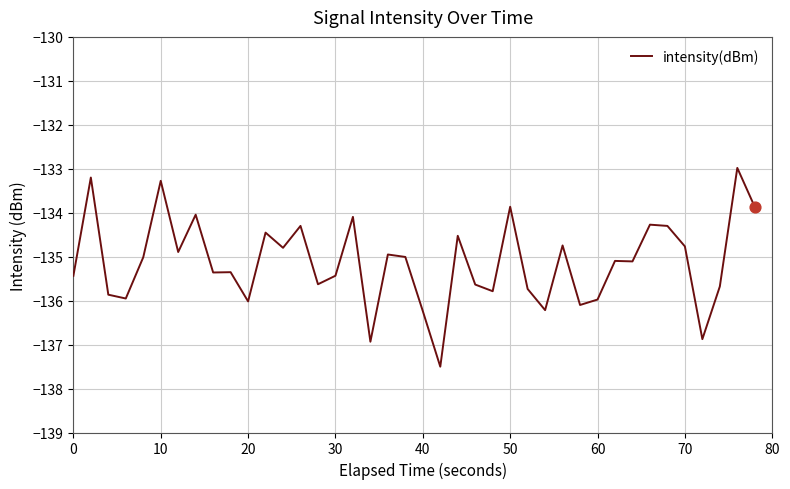

What is the minimum value shown in the chart?

-137.5